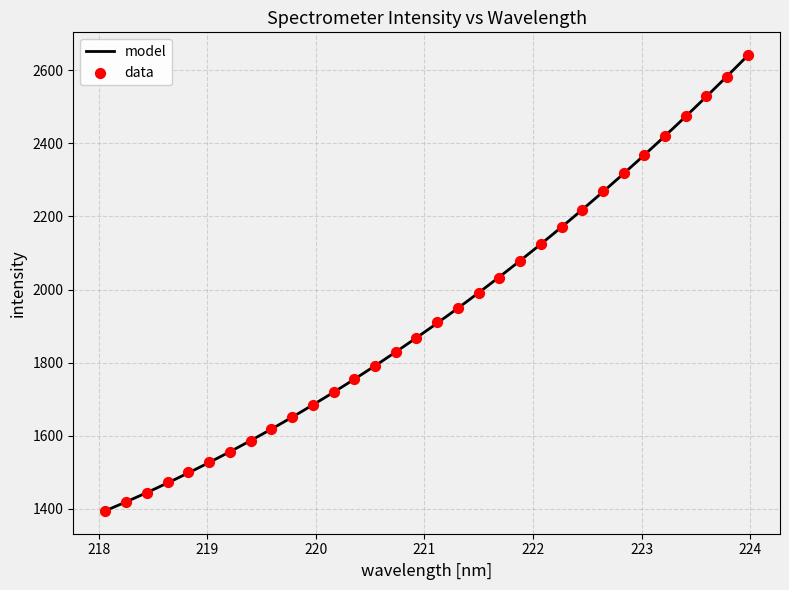

What is the ratio of the value at 221.3083 to the value at 221.8812?

0.9